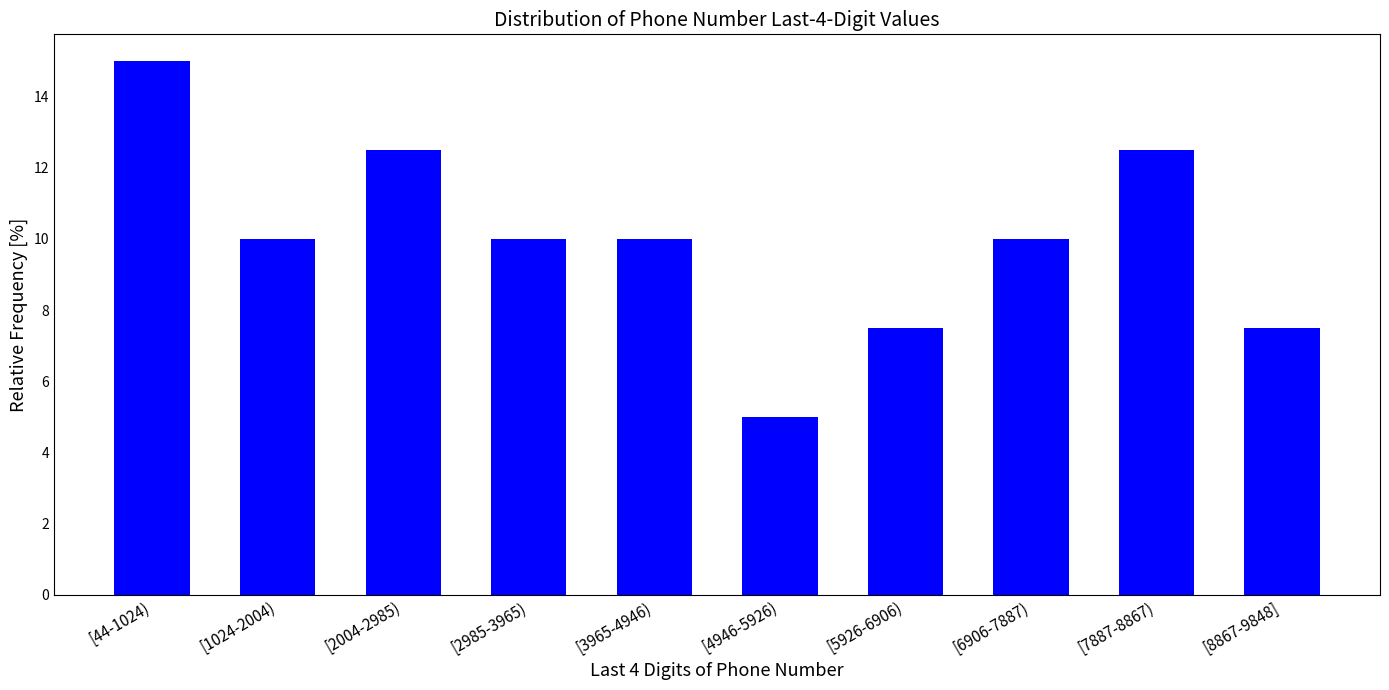

Reading left to right, list all the values displayed in this chart.

15.0	10.0	12.5	10.0	10.0	5.0	7.5	10.0	12.5	7.5